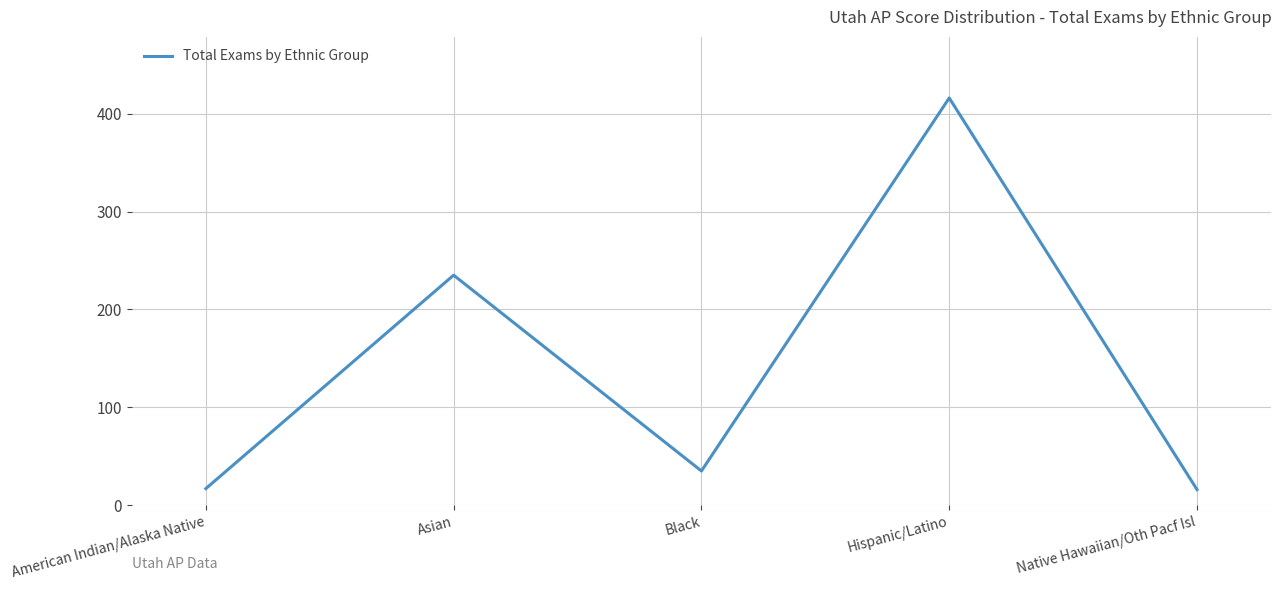

Where is the first local maximum?

Asian